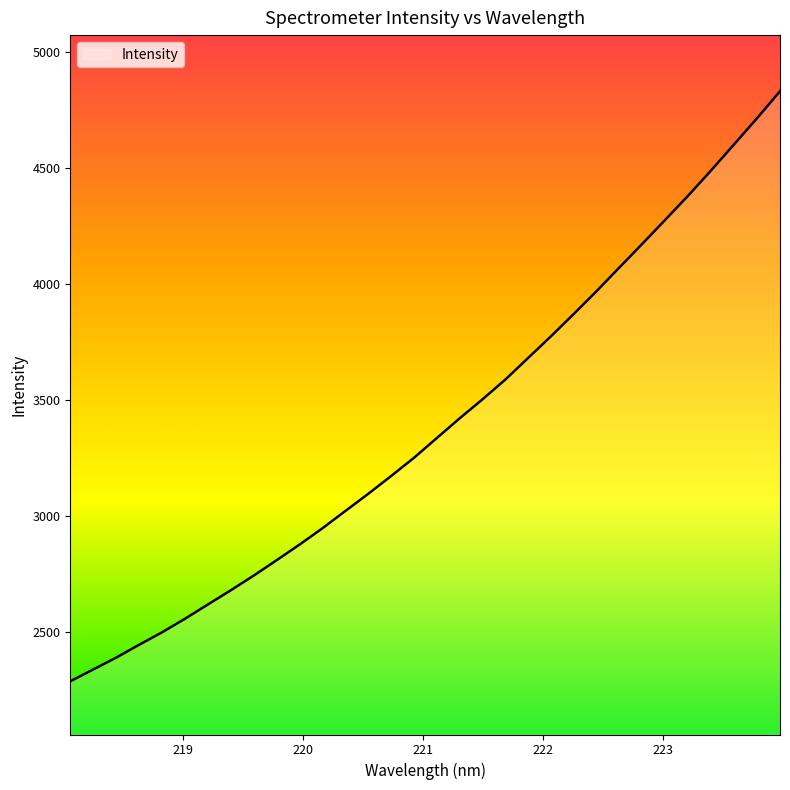

What is the greatest value displayed?

4829.2